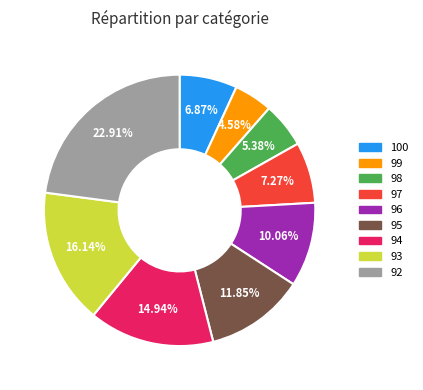

Is there a majority slice in this chart?

No